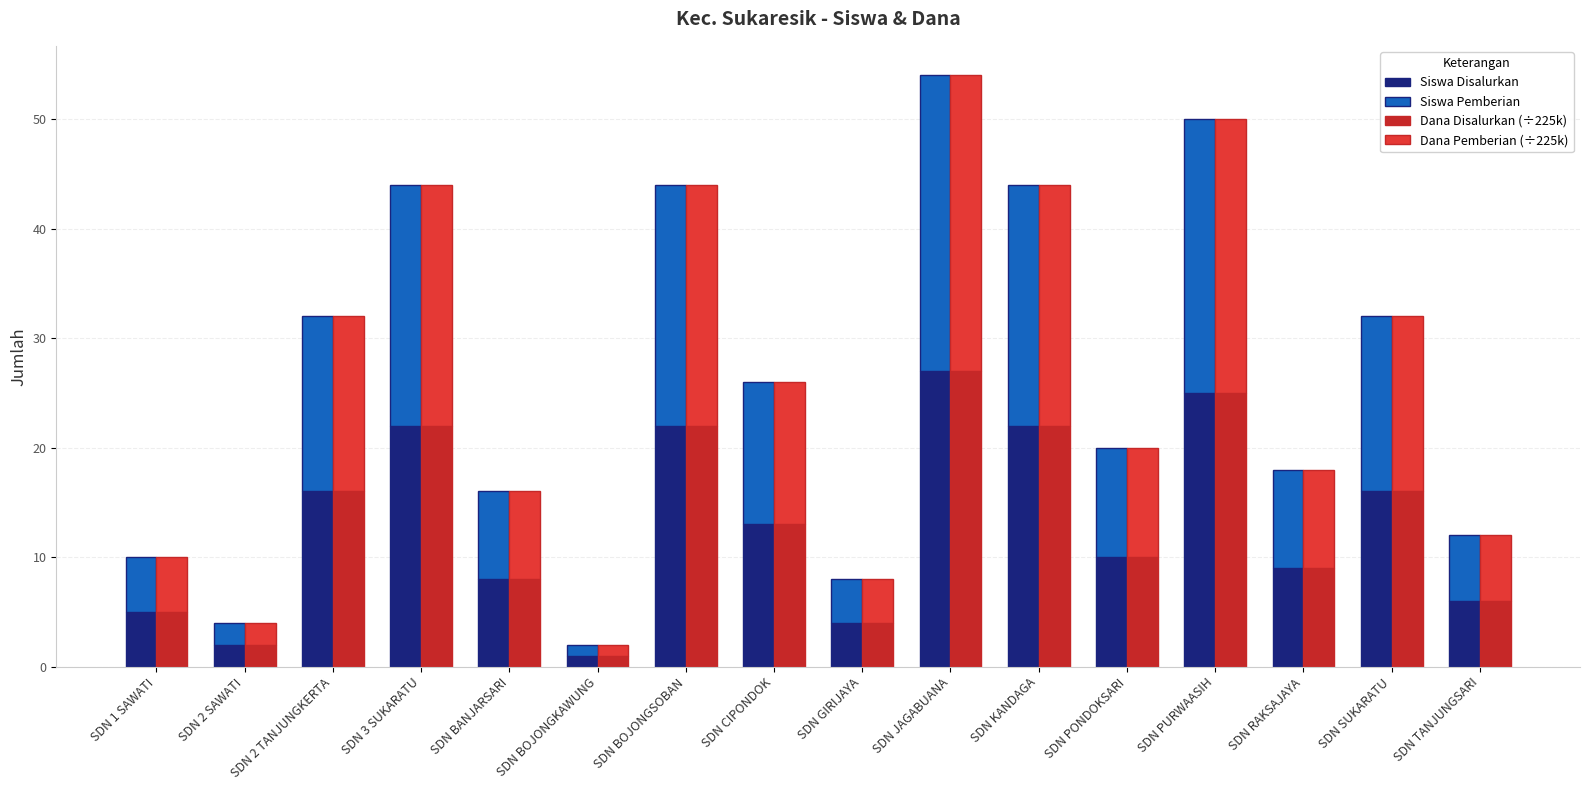

Is the value of Dana Pemberian (÷225k) at SDN BANJARSARI greater than the value of Siswa Disalurkan at SDN CIPONDOK?

No